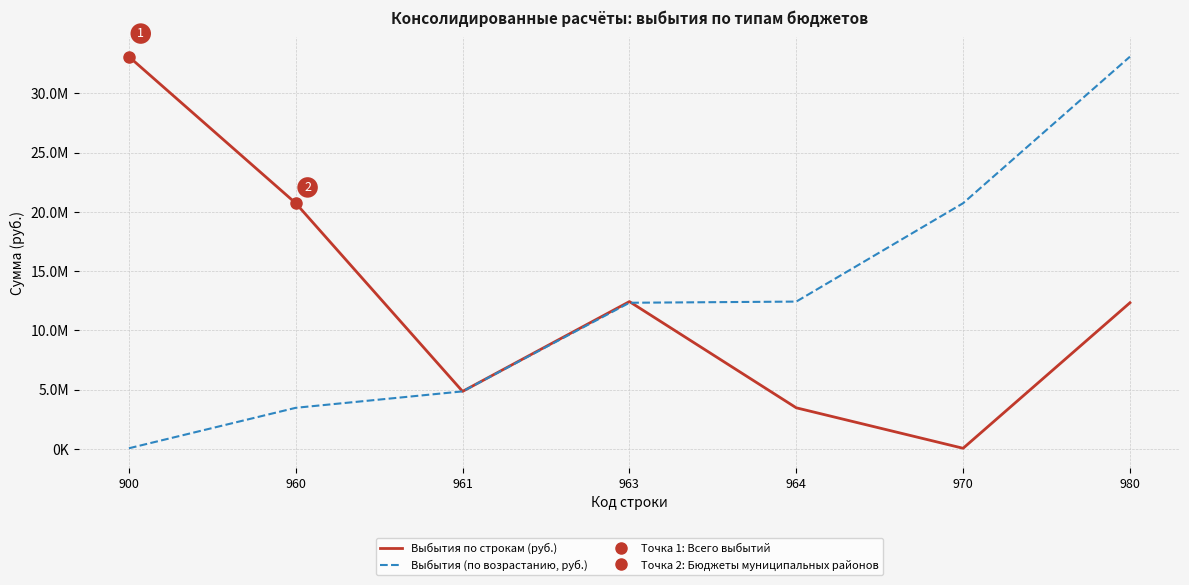

True or false: Выбытия (по возрастанию, руб.) and Выбытия по строкам (руб.) intersect in this chart.

True